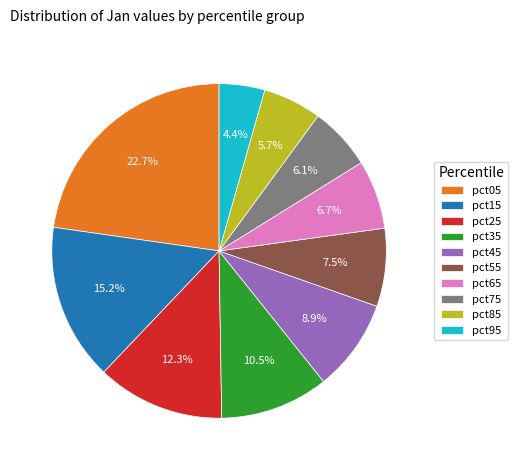

Is it true that pct75 is 1% of the pie?

False